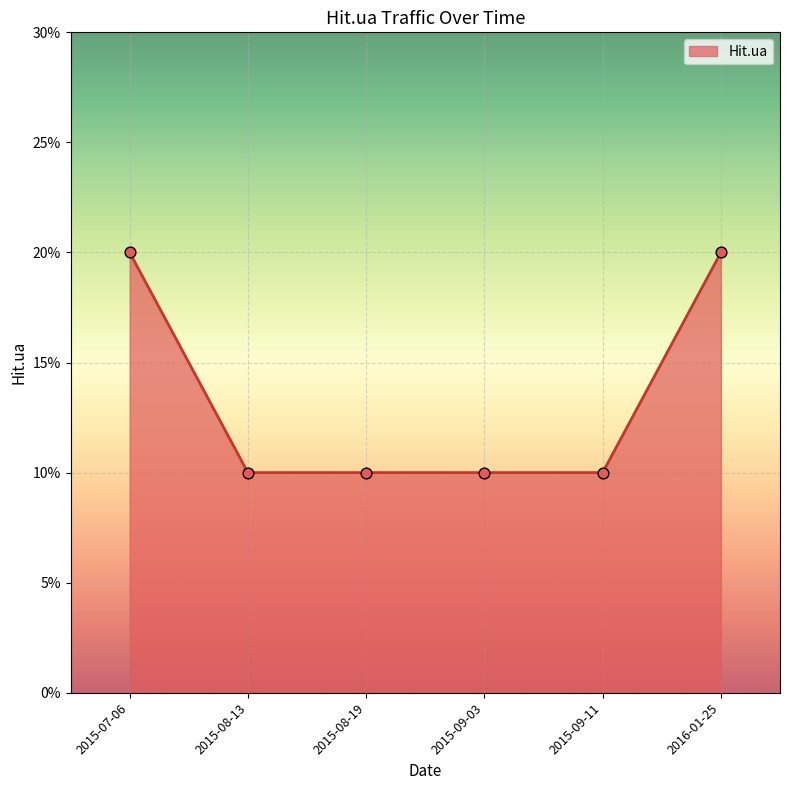

Does the chart have visible grid lines?

Yes